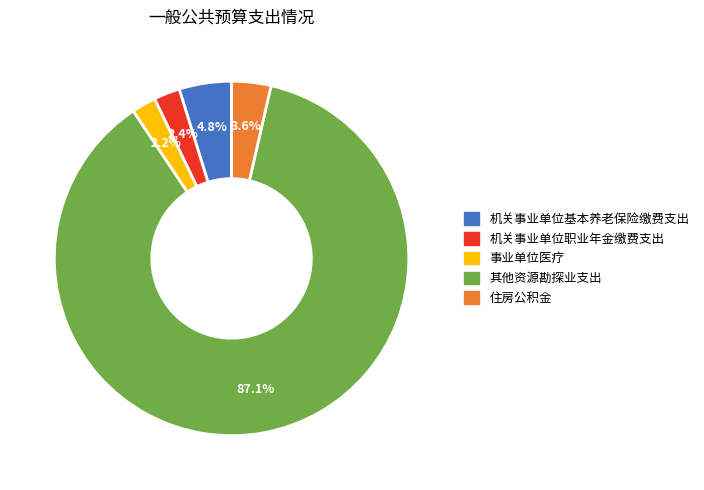

What is the ratio of the value at 机关事业单位基本养老保险缴费支出 to the value at 住房公积金?

1.3